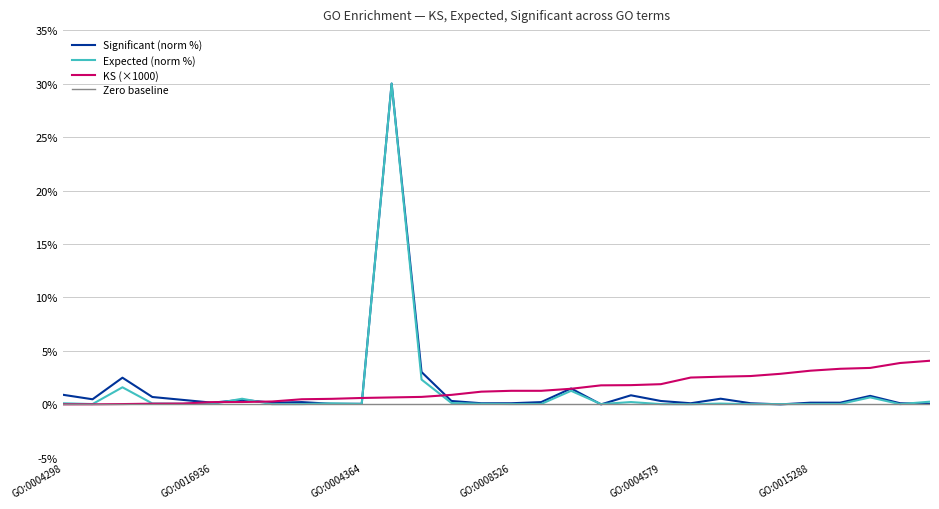

Reading right to left, what are all the values shown in this chart?

KS: 4.1	3.9	3.4	3.3	3.1	2.9	2.6	2.6	2.5	1.9	1.8	1.8	1.5	1.3	1.3	1.2	0.9	0.7	0.7	0.6	0.5	0.5	0.3	0.2	0.2	0.1	0.1	0.0	0.0	0.0
Expected: 0.3	0.0	0.7	0.0	0.0	0.0	0.0	0.1	0.0	0.0	0.2	0.0	1.3	0.0	0.0	0.1	0.1	2.3	30.0	0.0	0.1	0.0	0.0	0.5	0.0	0.1	0.1	1.6	0.0	0.1
Significant: 0.1	0.1	0.8	0.2	0.2	0.0	0.1	0.5	0.1	0.3	0.8	0.0	1.5	0.2	0.1	0.1	0.3	3.0	30.0	0.1	0.1	0.2	0.2	0.4	0.2	0.4	0.7	2.5	0.5	0.9